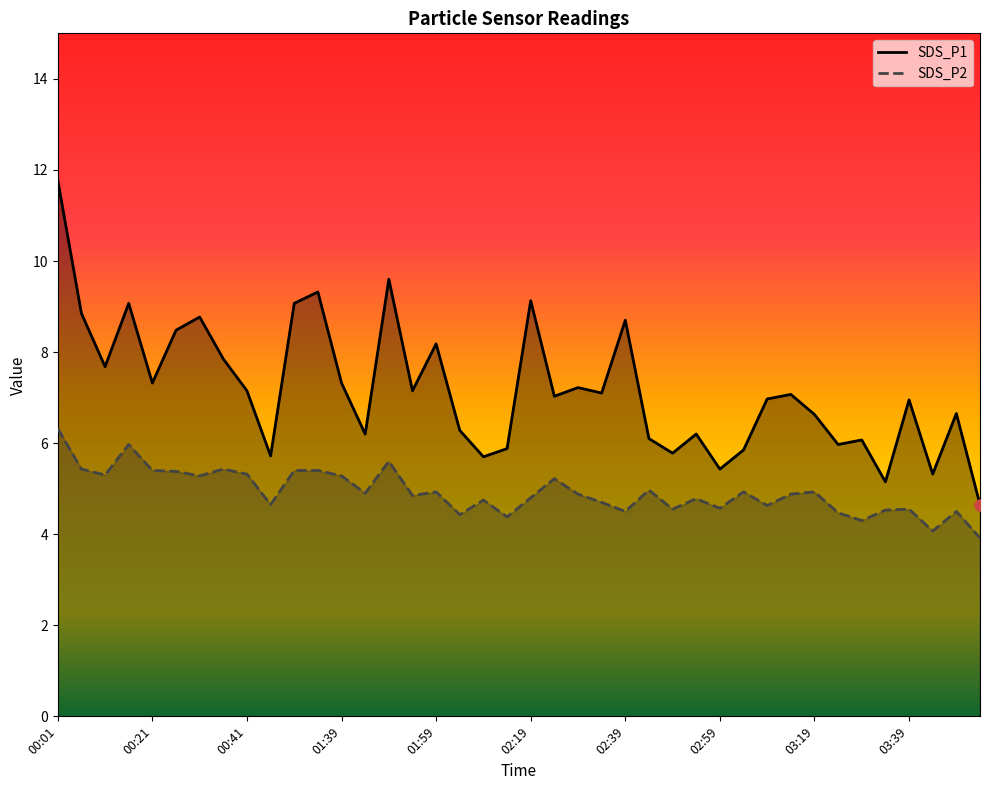

What position from the right is 02:29?

18